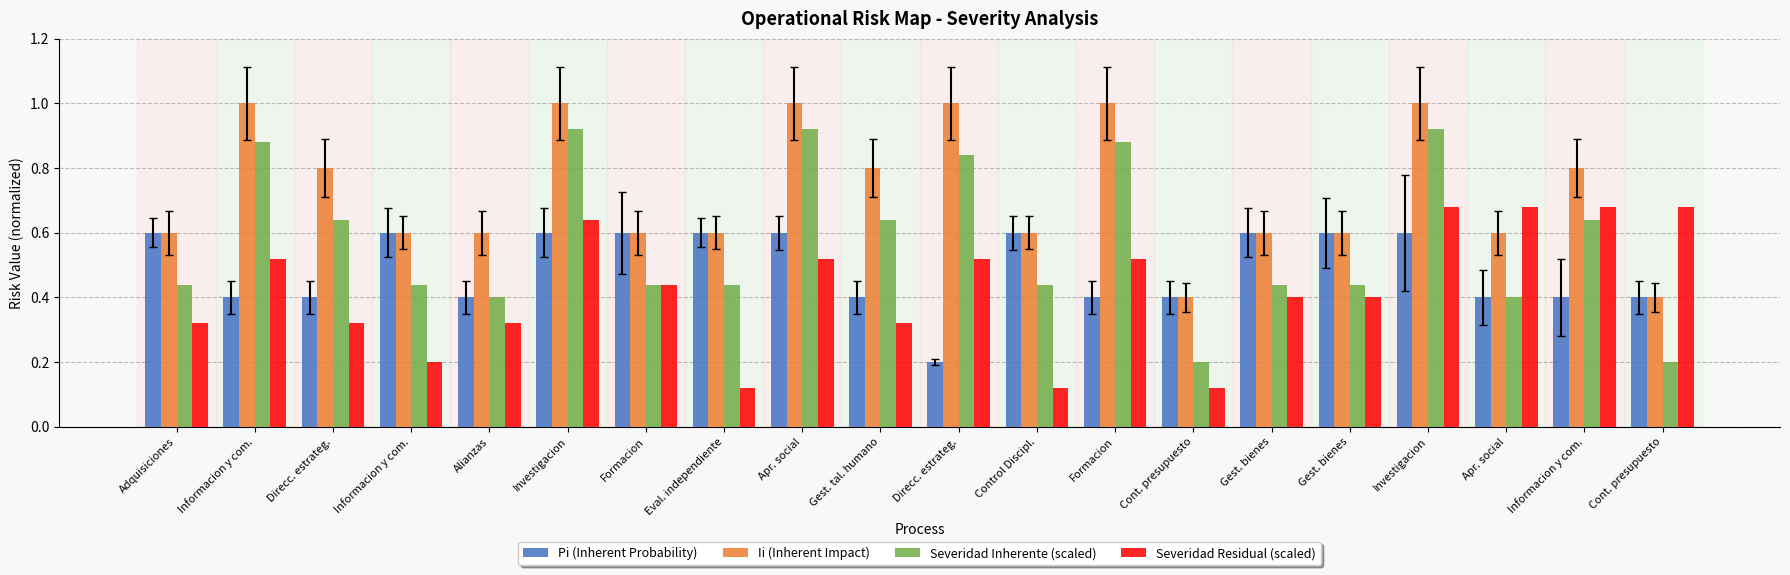

Rank the series by their maximum value, from highest to lowest.

Ii (Inherent Impact), Severidad Inherente (scaled), Severidad Residual (scaled), Pi (Inherent Probability)